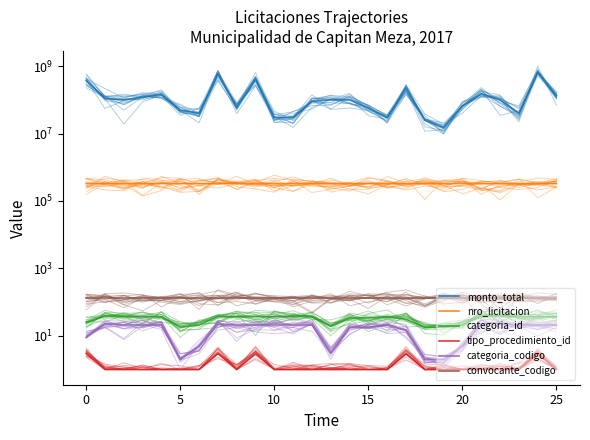

At which category is the sum across all series the highest?

24